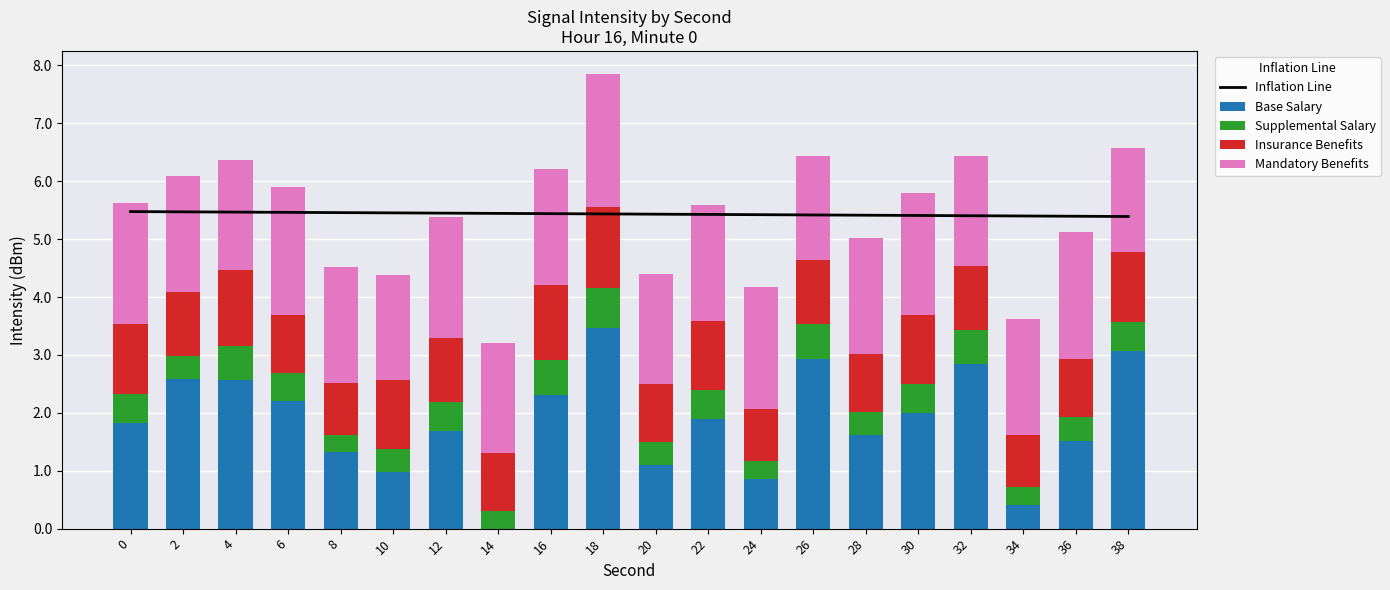

Is it true that Insurance Benefits equals 1.0 at 6?

True